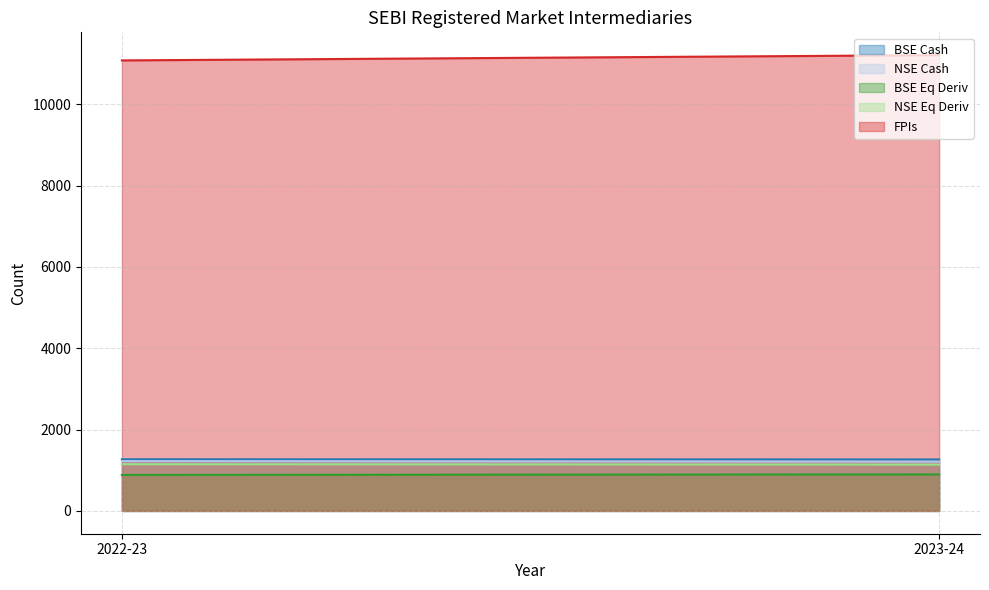

Rank the categories by NSE Cash value from highest to lowest.

2022-23, 2023-24